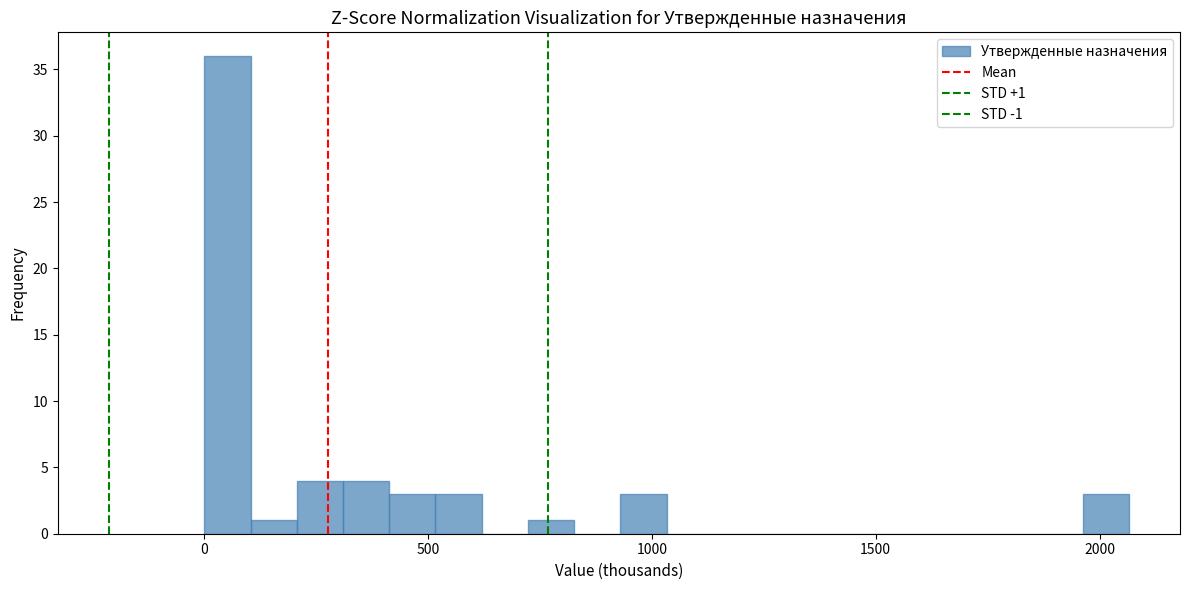

Read against the x-axis, roughly where is the centre of the tallest bar?

50